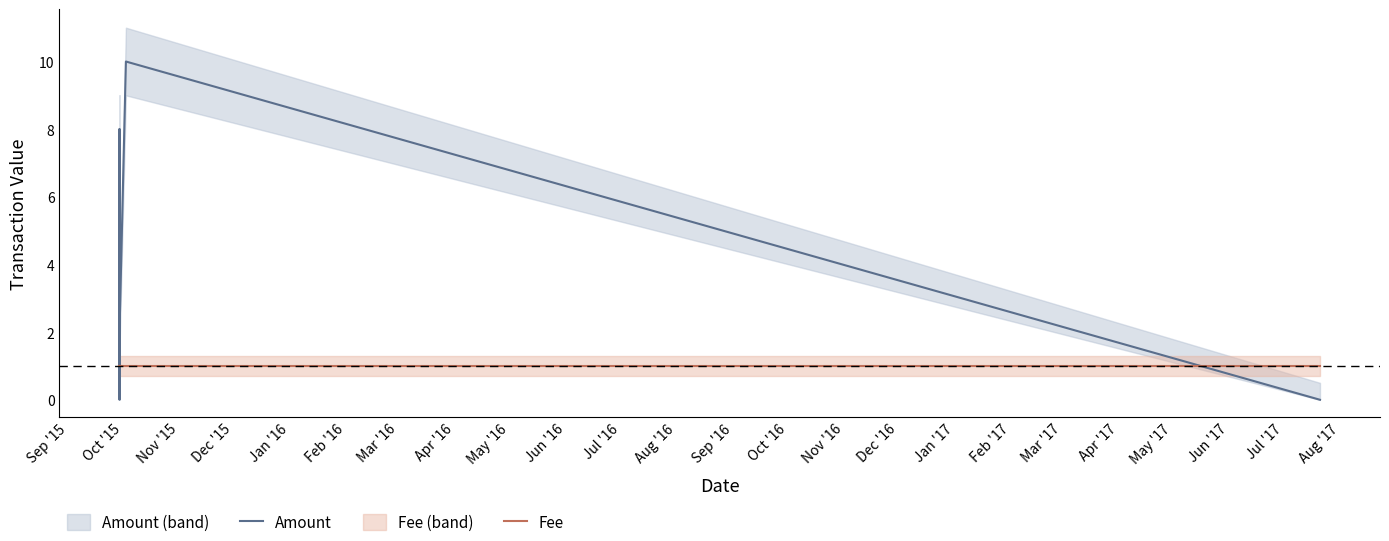

Rank the series by their average value, from highest to lowest.

Amount, Fee